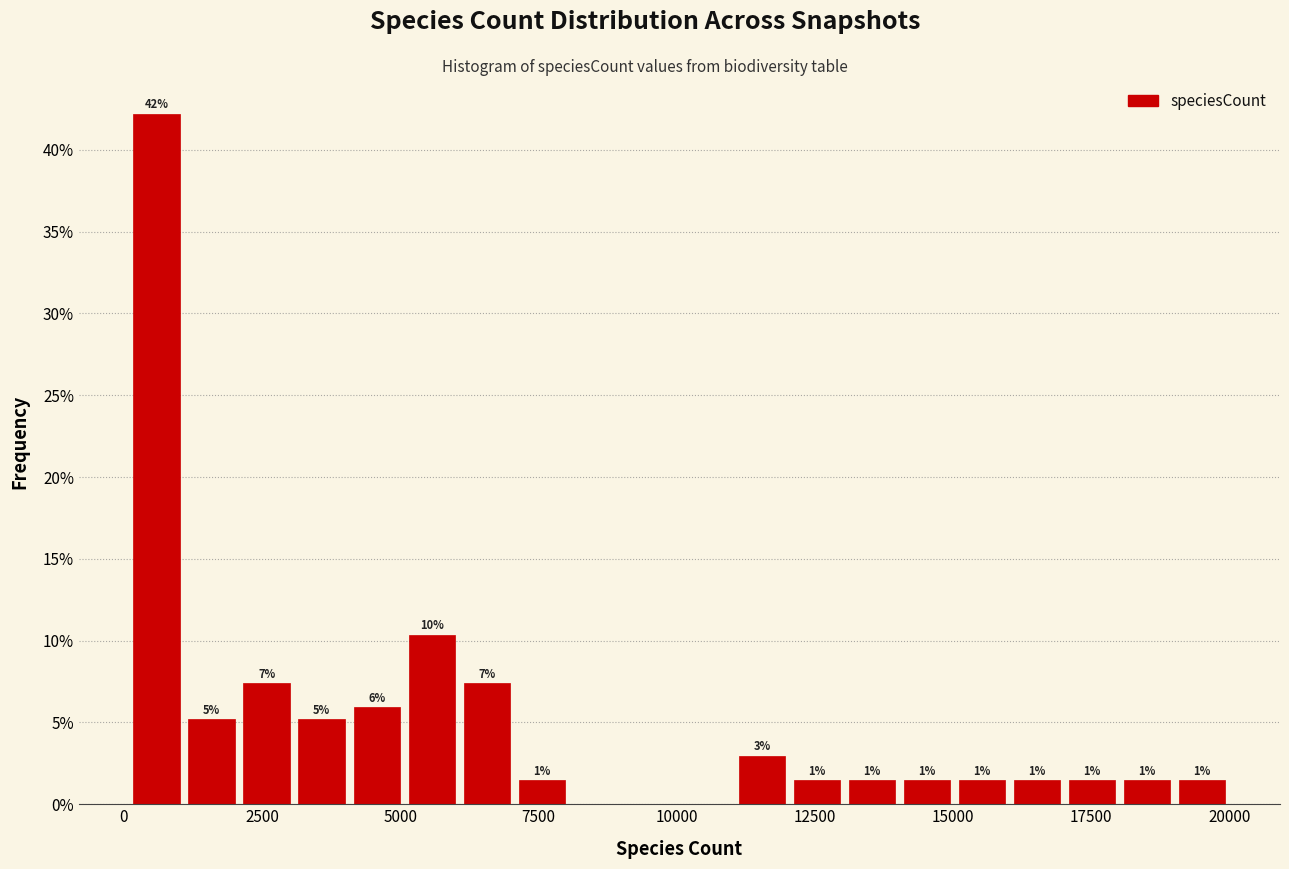

Read against the x-axis, roughly where is the centre of the tallest bar?

500